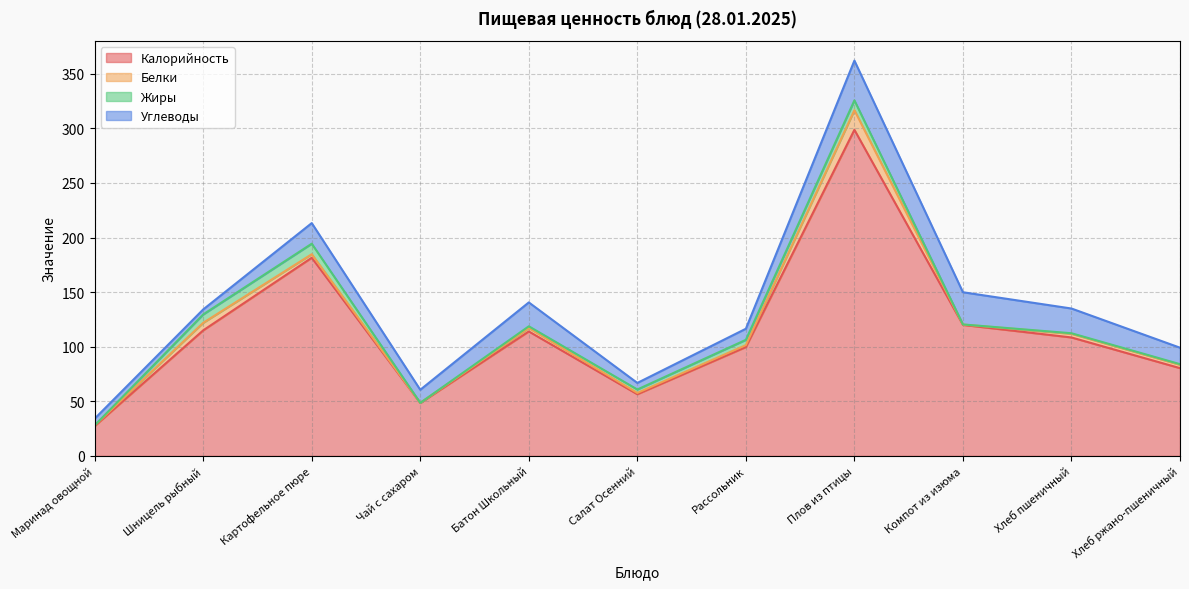

What are all the series names shown in the legend?

Калорийность, Белки, Жиры, Углеводы